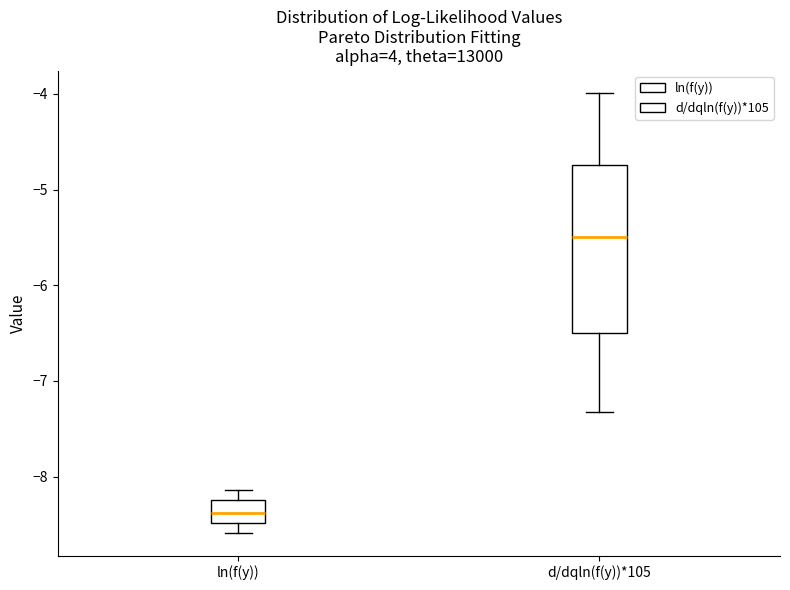

Which box is the tallest, from its lower edge to its upper edge?

d/dqln(f(y))*105